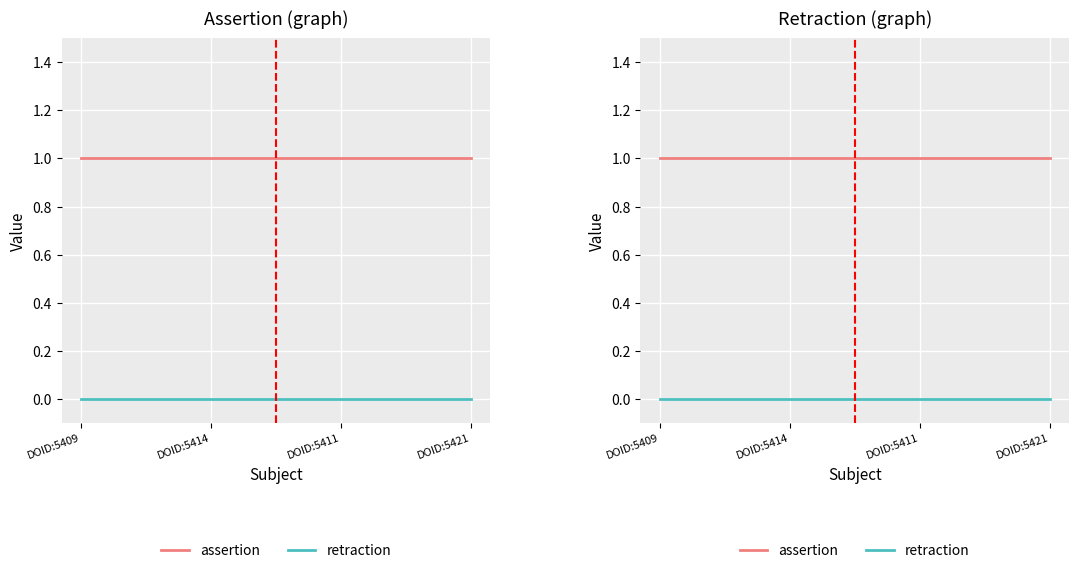

List the series in order of their peak value, highest first.

assertion, retraction